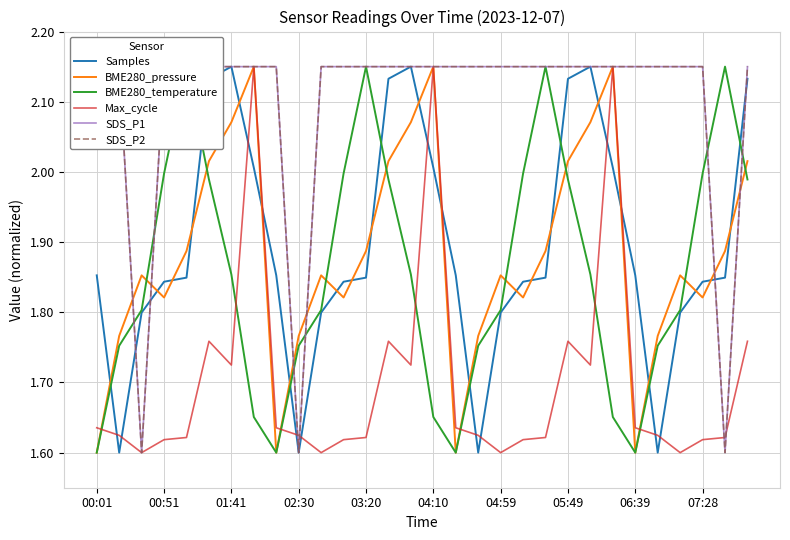

What is the difference between the maximum and minimum values in the SDS_P1 series?

0.5